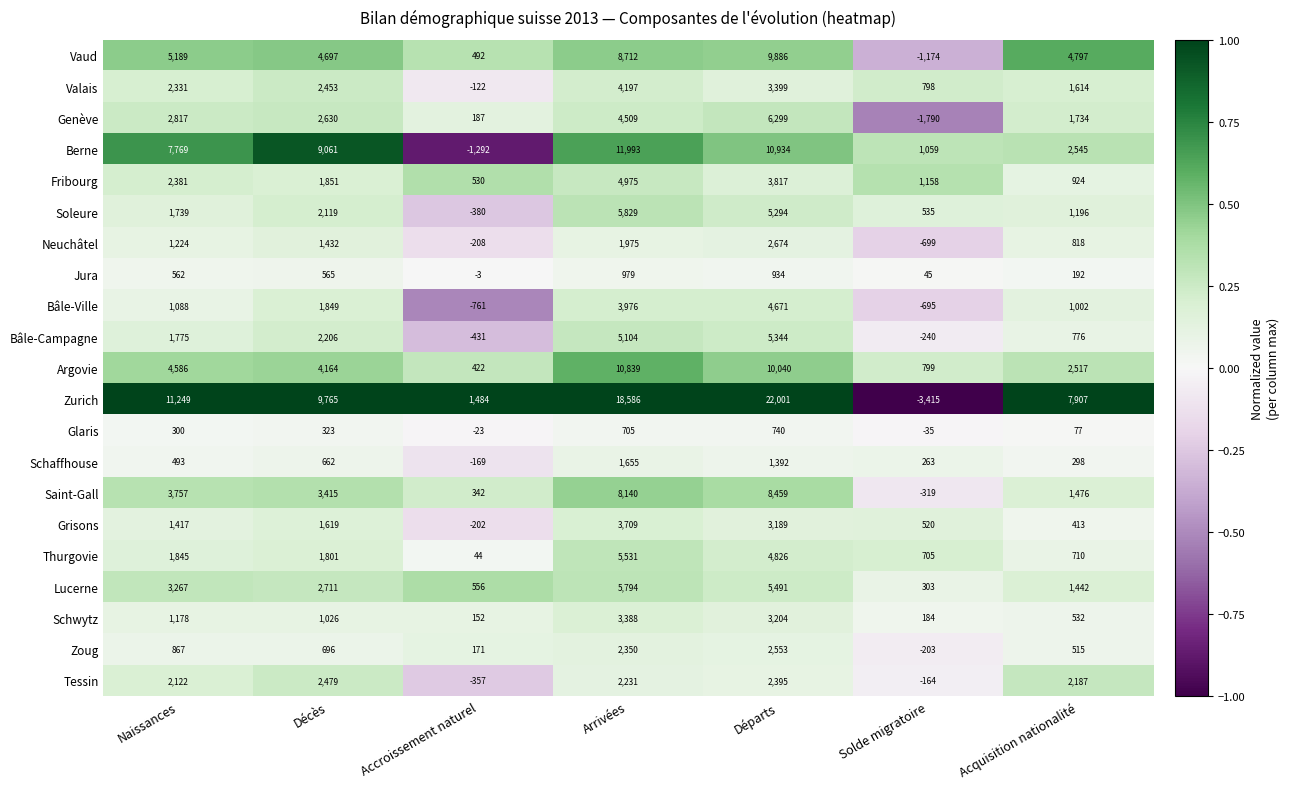

Which series has the largest range (max minus min)?

Zurich